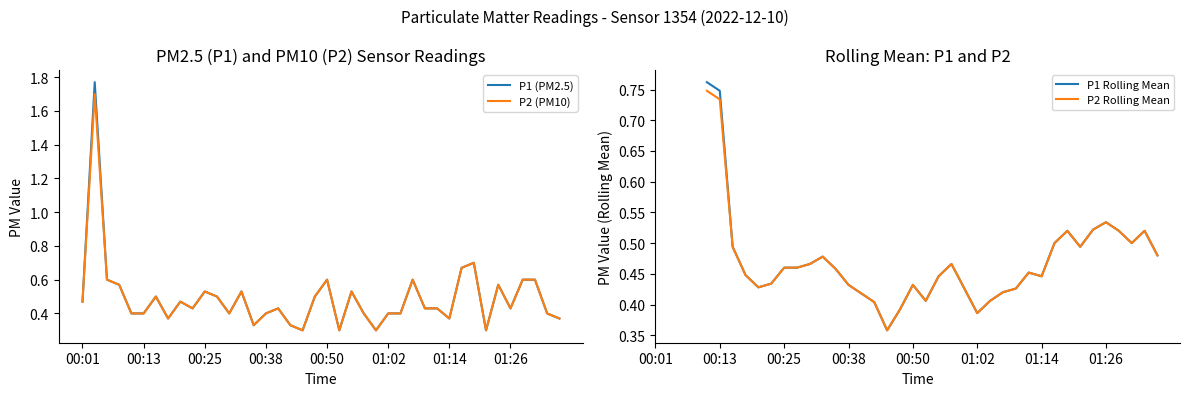

Reading left to right, extract all data points from this chart.

P1: 0.5	1.8	0.6	0.6	0.4	0.4	0.5	0.4	0.5	0.4	0.5	0.5	0.4	0.5	0.3	0.4	0.4	0.3	0.3	0.5	0.6	0.3	0.5	0.4	0.3	0.4	0.4	0.6	0.4	0.4	0.4	0.7	0.7	0.3	0.6	0.4	0.6	0.6	0.4	0.4
P2: 0.5	1.7	0.6	0.6	0.4	0.4	0.5	0.4	0.5	0.4	0.5	0.5	0.4	0.5	0.3	0.4	0.4	0.3	0.3	0.5	0.6	0.3	0.5	0.4	0.3	0.4	0.4	0.6	0.4	0.4	0.4	0.7	0.7	0.3	0.6	0.4	0.6	0.6	0.4	0.4